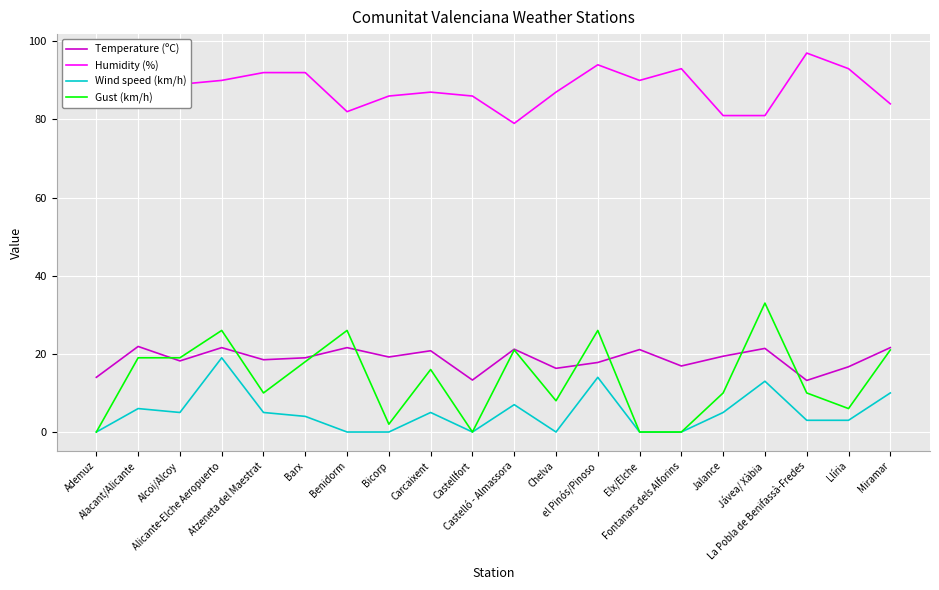

At Jalance, list the series in order from largest to smallest.

Humidity (%), Temperature (ºC), Gust (km/h), Wind speed (km/h)